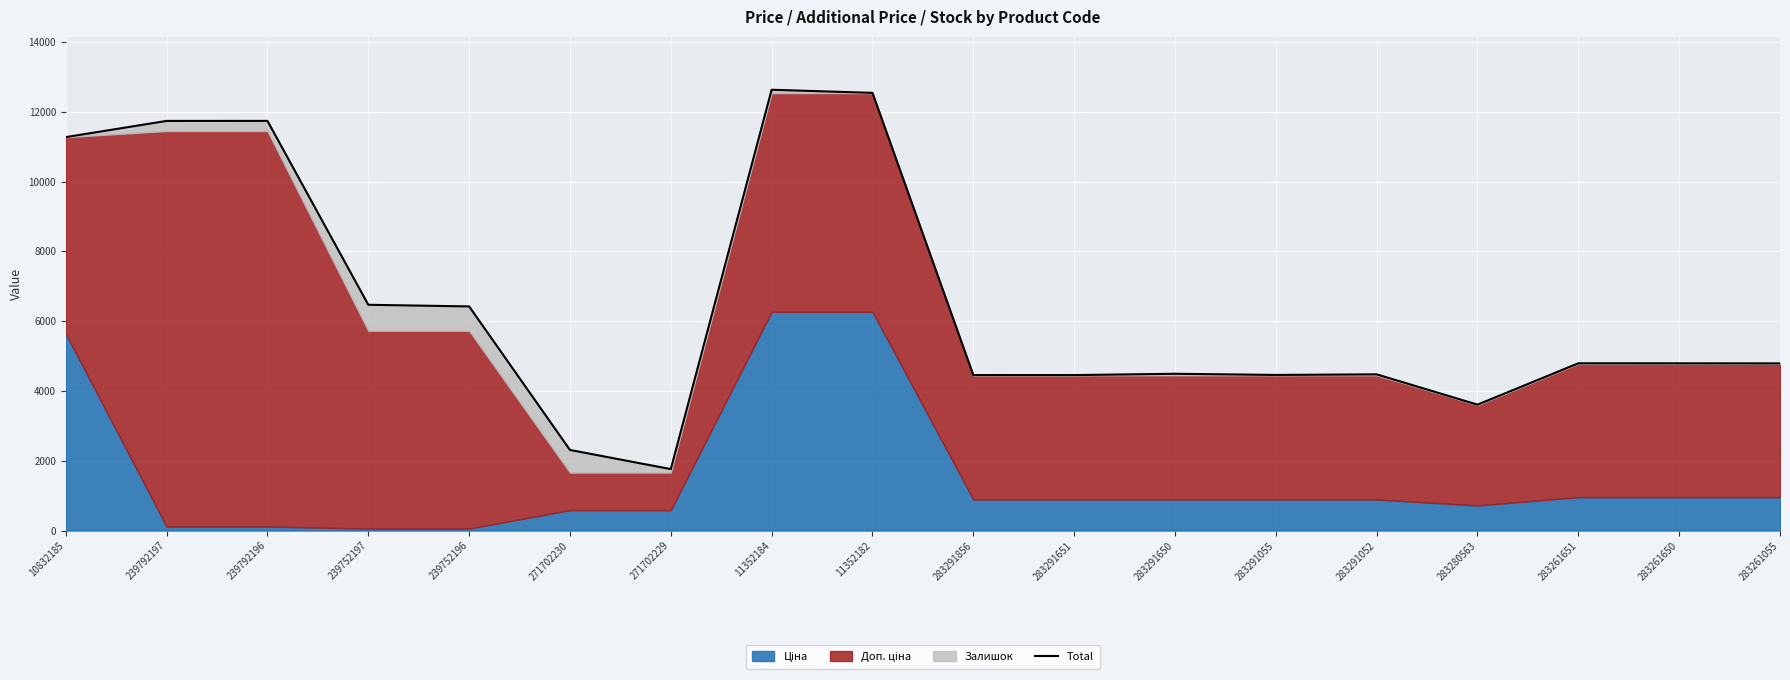

Rank the categories by value from highest to lowest.

11352184, 11352182, 239792196, 239792197, 10832185, 239752197, 239752196, 283261651, 283261650, 283261055, 283291650, 283291052, 283291055, 283291856, 283291651, 283280563, 271702230, 271702229